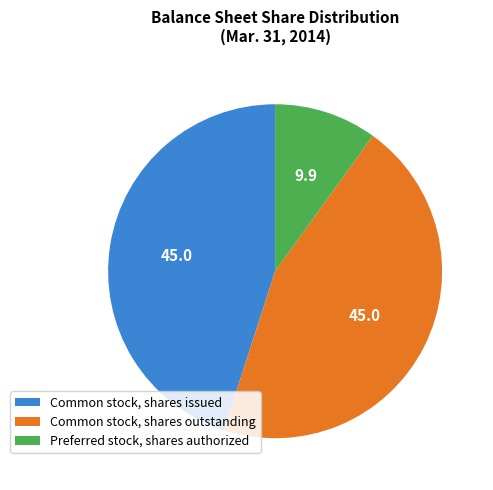

Which category has the smallest portion of the pie?

Preferred stock, shares authorized